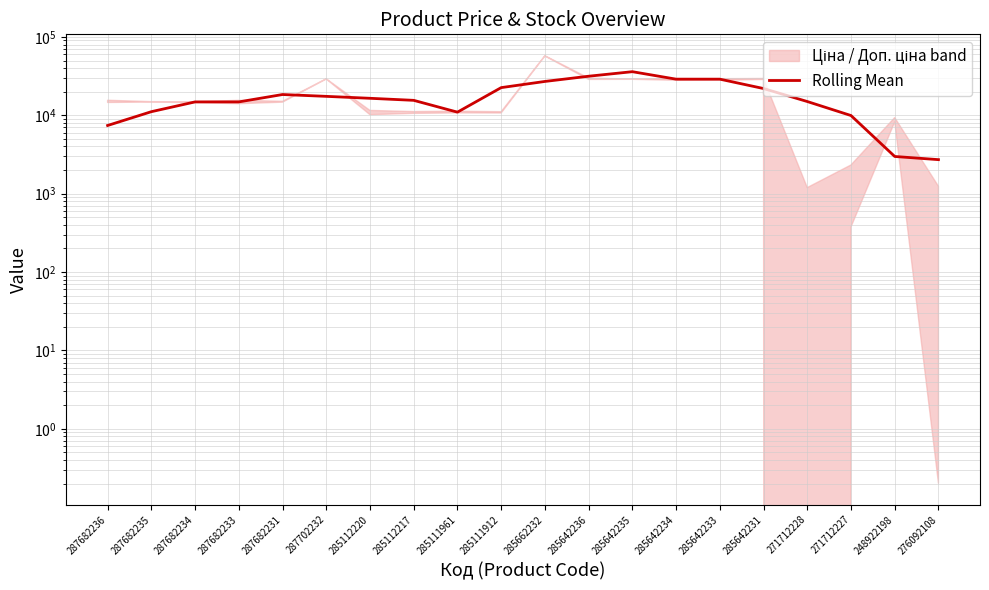

How many lines are shown in the chart?

1